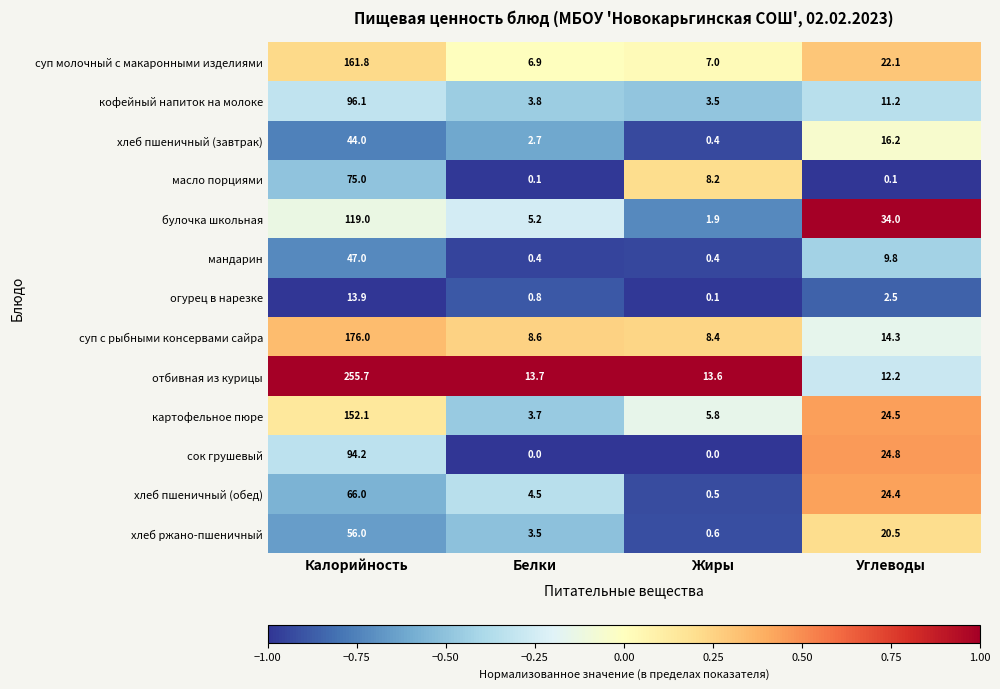

What value does the кофейный напиток на молоке series have at Калорийность?

96.1